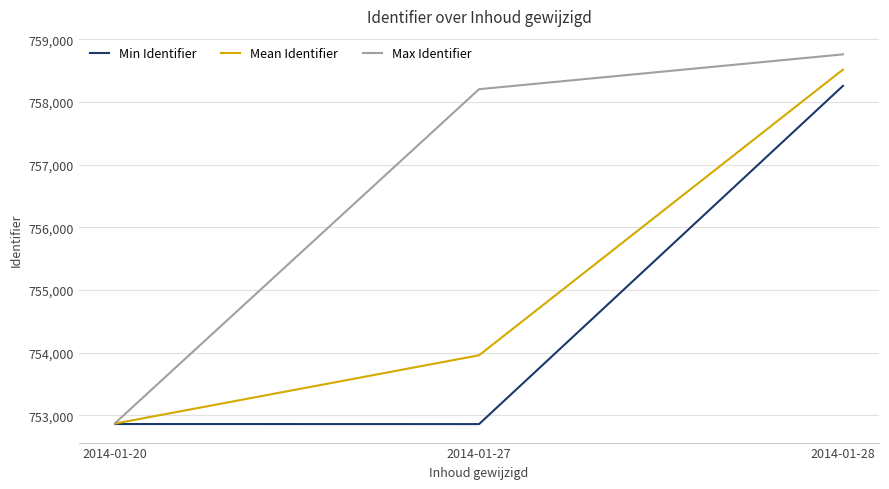

List the series in order of their peak value, lowest first.

Min Identifier, Mean Identifier, Max Identifier